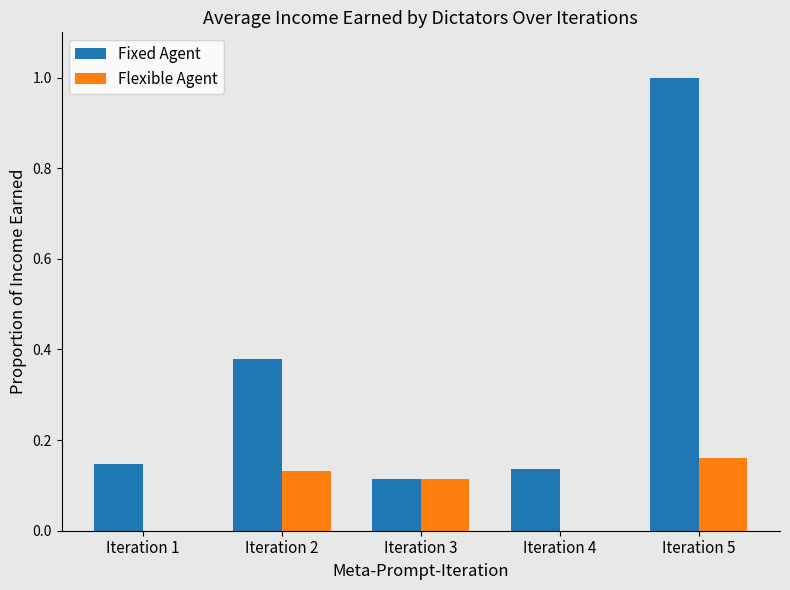

Are the bars grouped side by side (vs. stacked)?

Yes